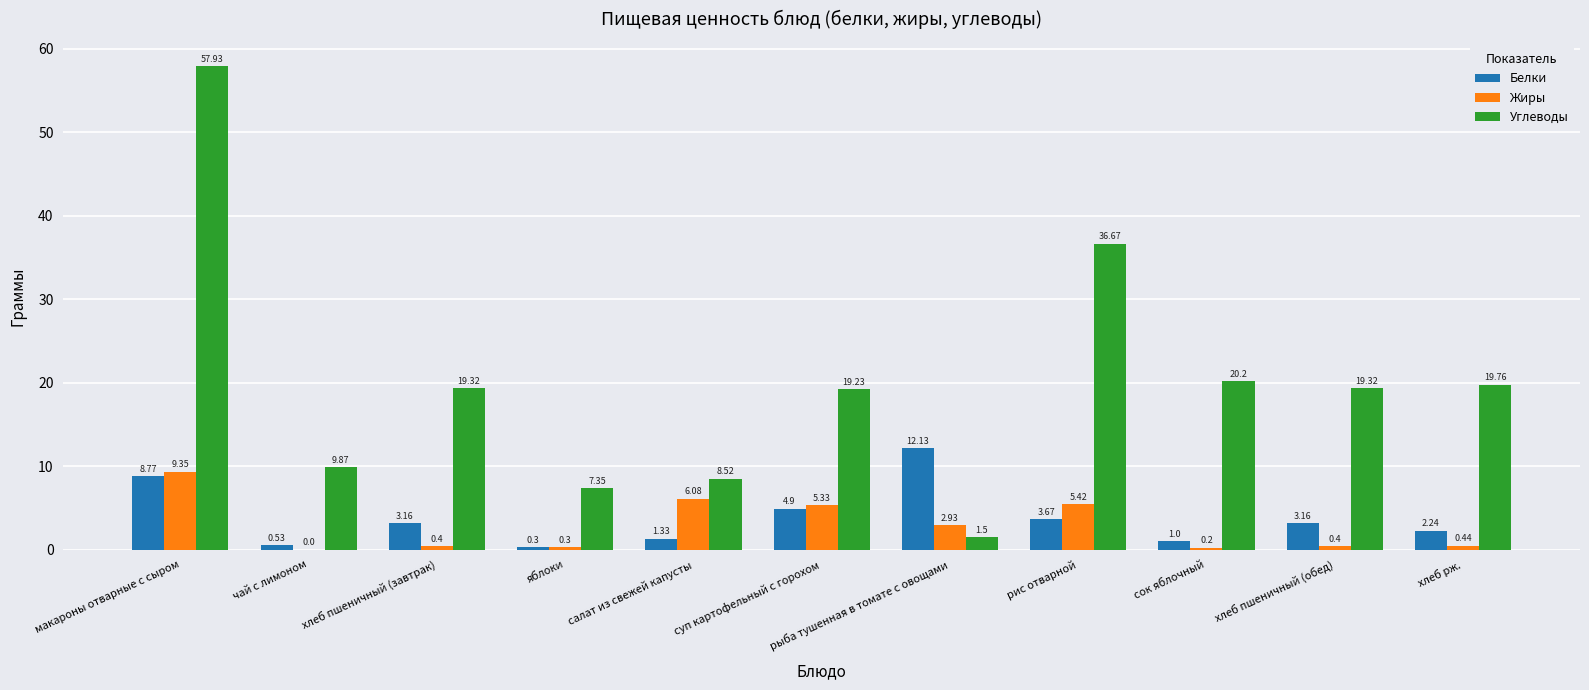

Is the value of Углеводы at суп картофельный с горохом greater than the value of Белки at макароны отварные с сыром?

Yes